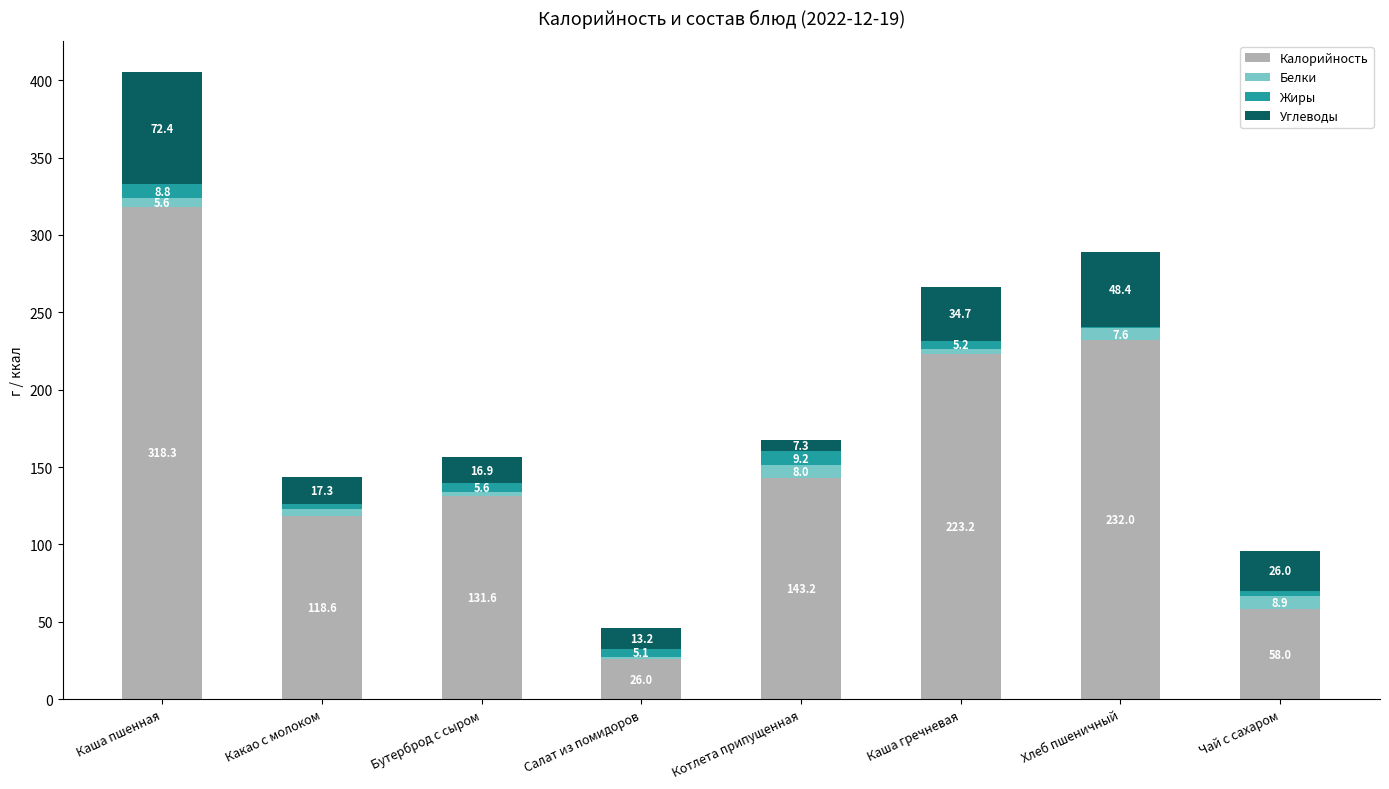

What value does the Калорийность series have at Салат из помидоров?

26.0